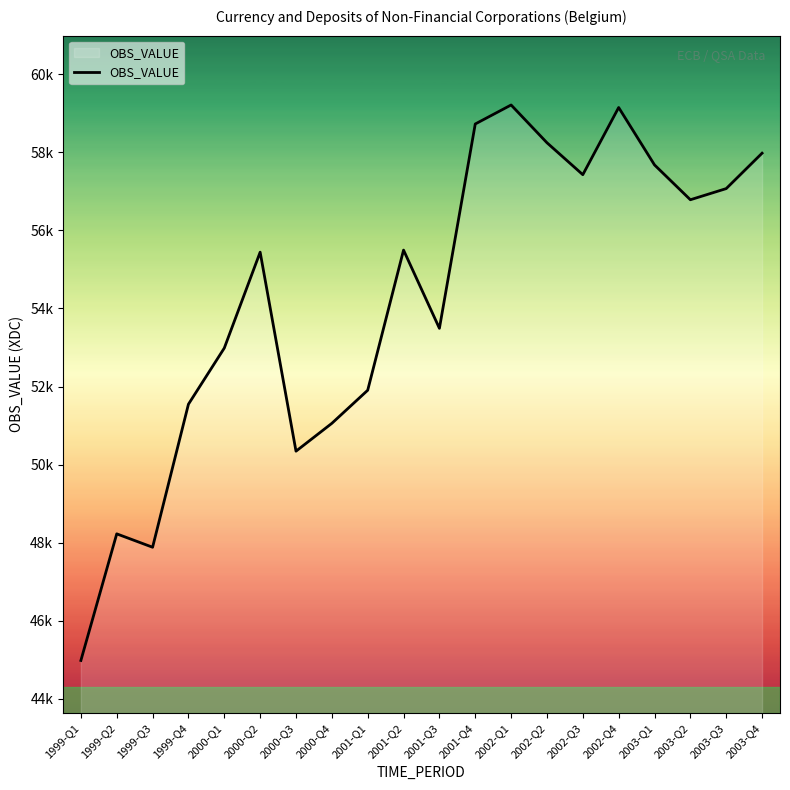

Which label corresponds to the smallest value in the chart?

1999-Q1